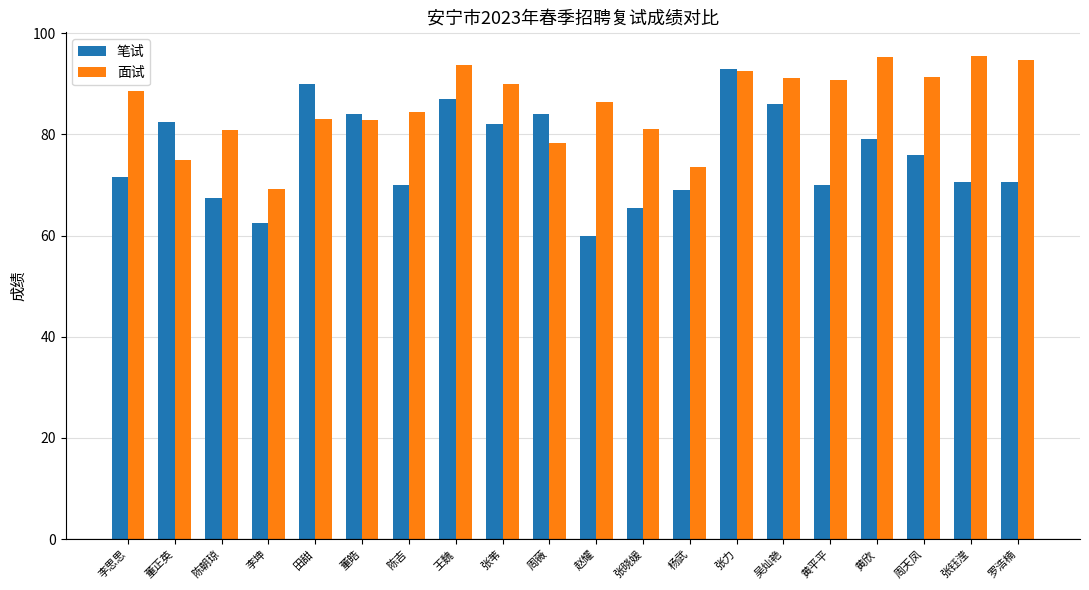

What is the label of the 9th bar from the left?

张苇